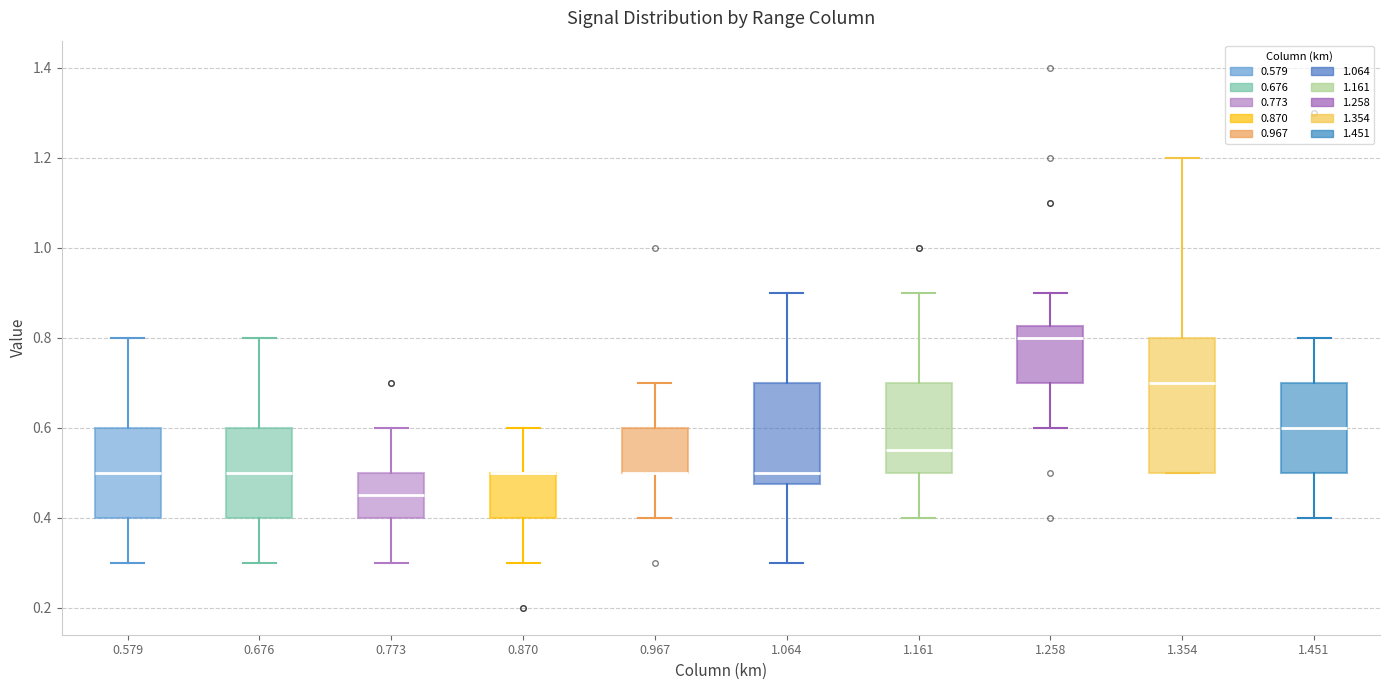

Which box is the tallest, from its lower edge to its upper edge?

1.354